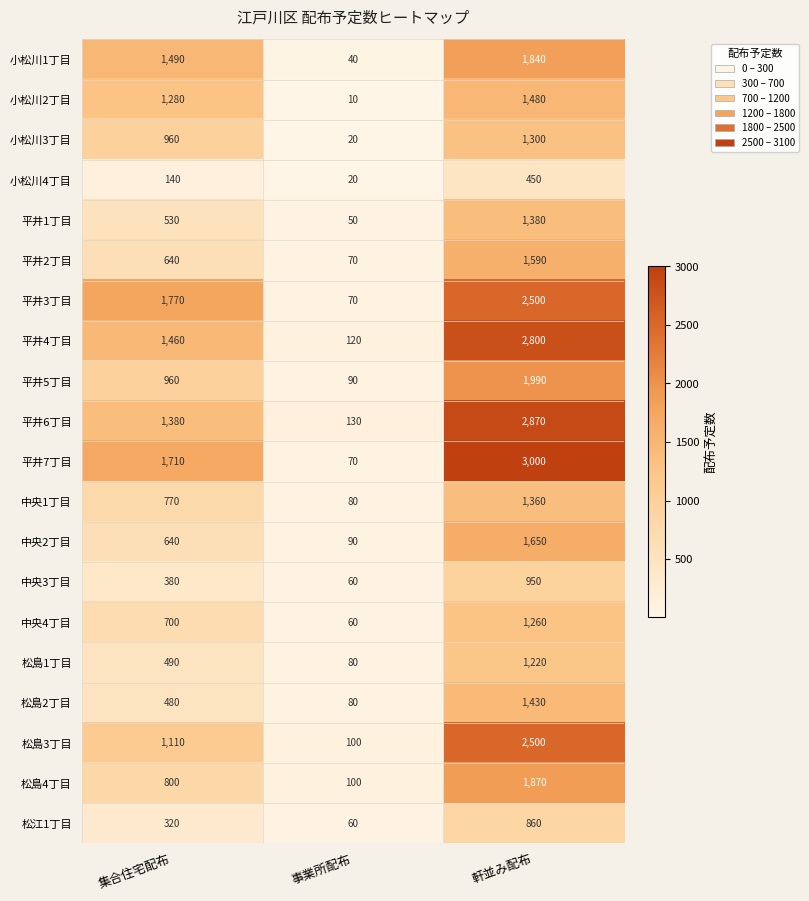

How many series are shown in this chart?

20